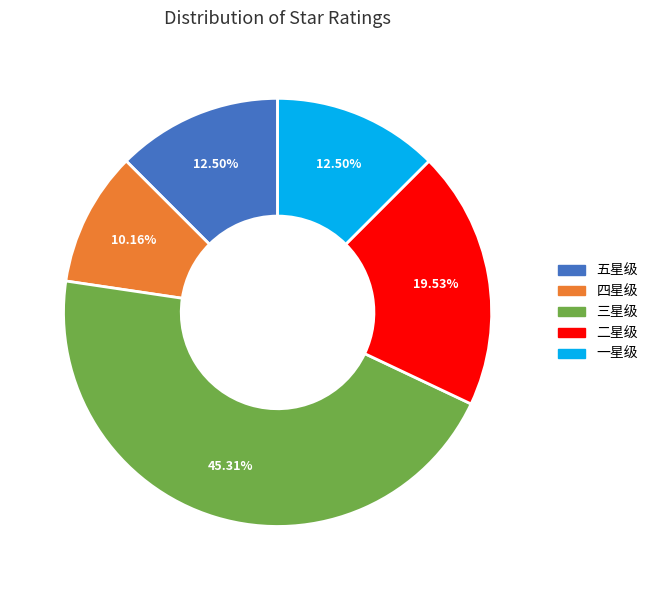

What is the ratio of the value at 一星级 to the value at 五星级?

1.0